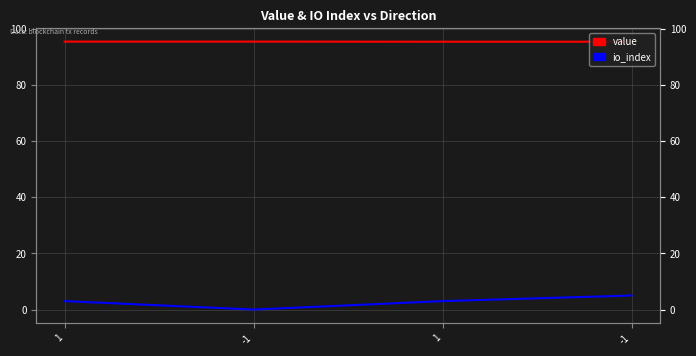

List the labels in order of io_index value, largest first.

-1, 1, 1, -1